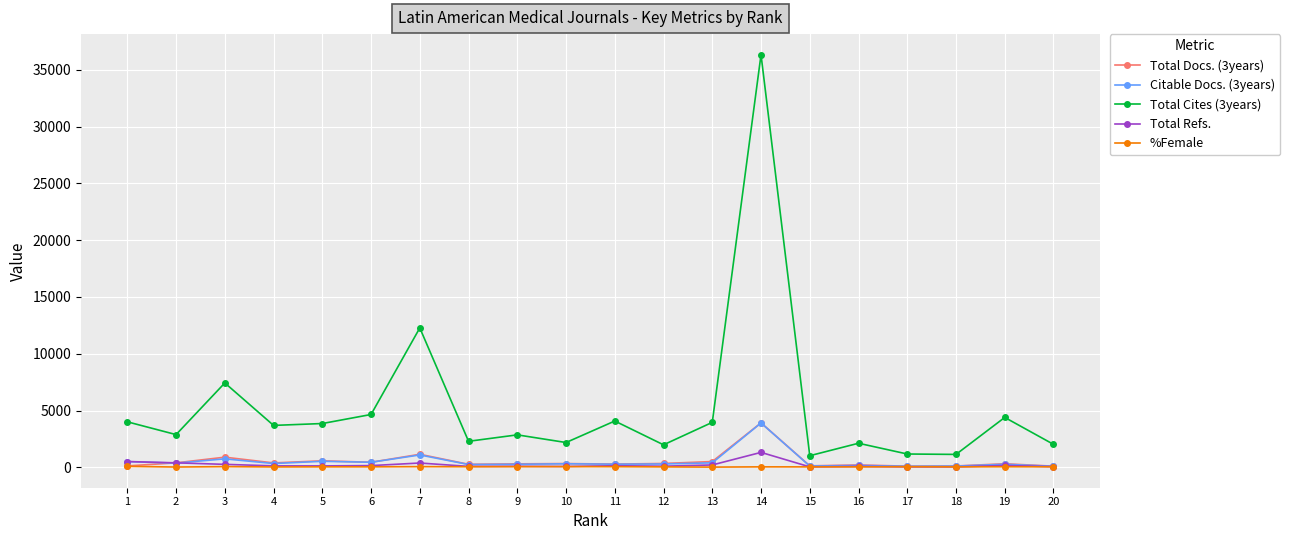

Where is Citable Docs. (3years) nearest to the value 1996?

7